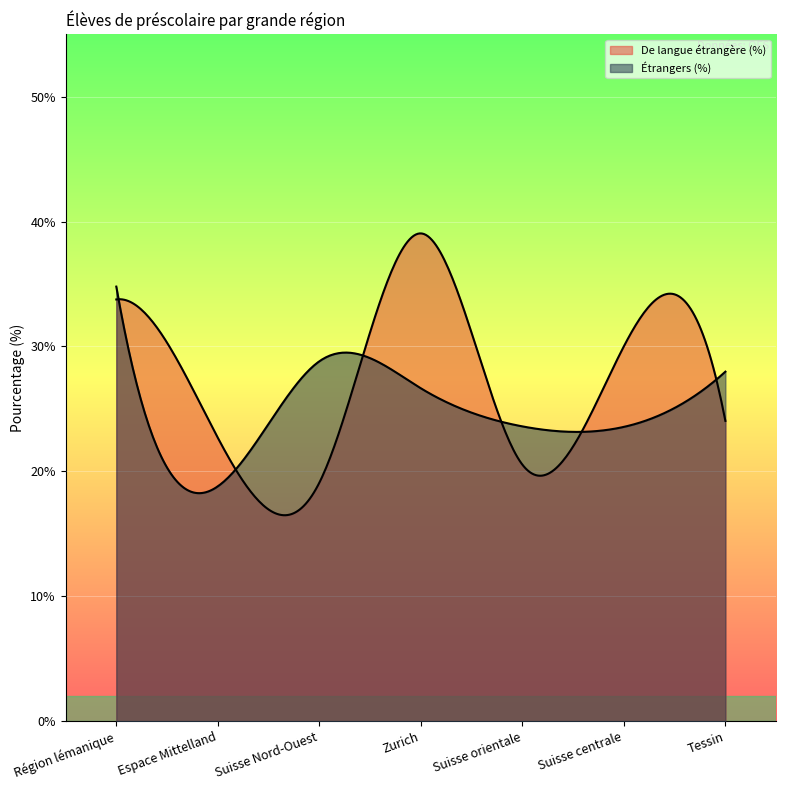

How many values in the Étrangers (%) series are below 26?

3